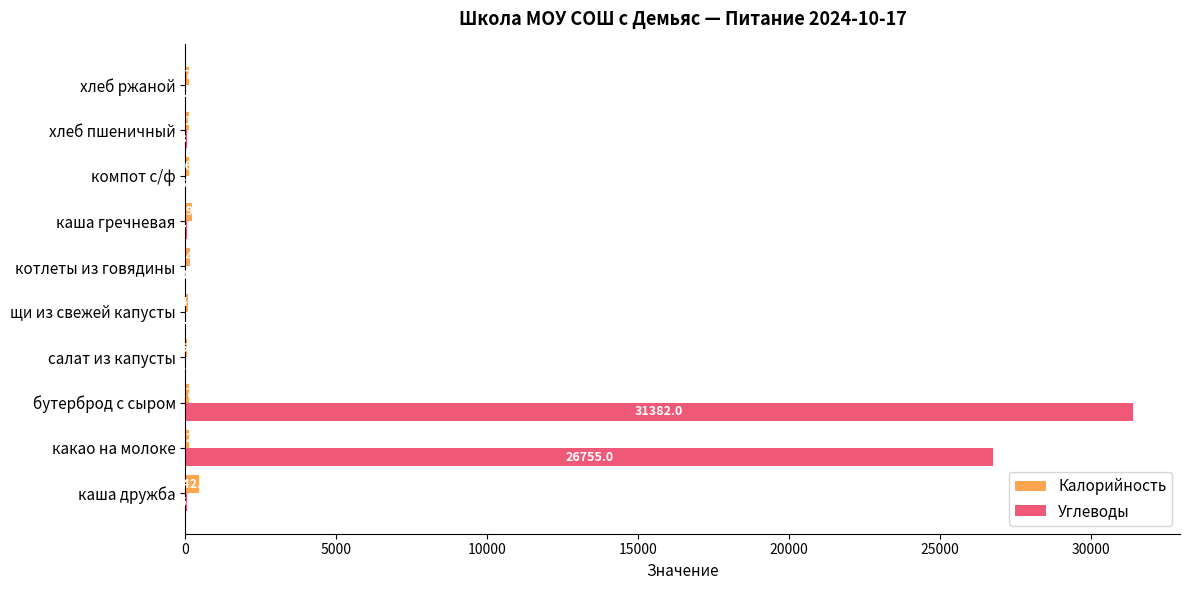

What is the sum of all Углеводы values?

58329.0